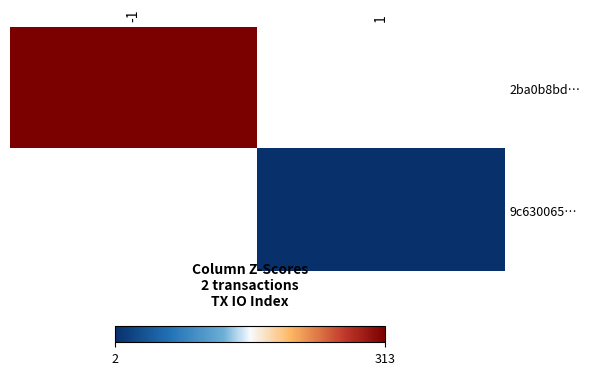

At which label is 2ba0b8bd… closest to 313?

-1